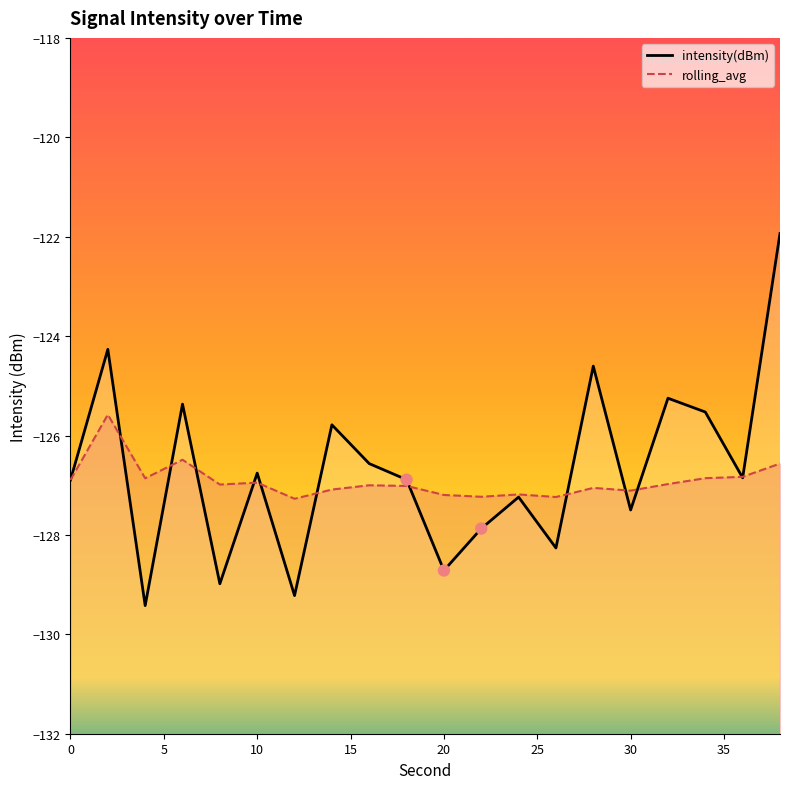

Is the value of rolling_avg at 34 greater than the value of intensity(dBm) at 12?

Yes